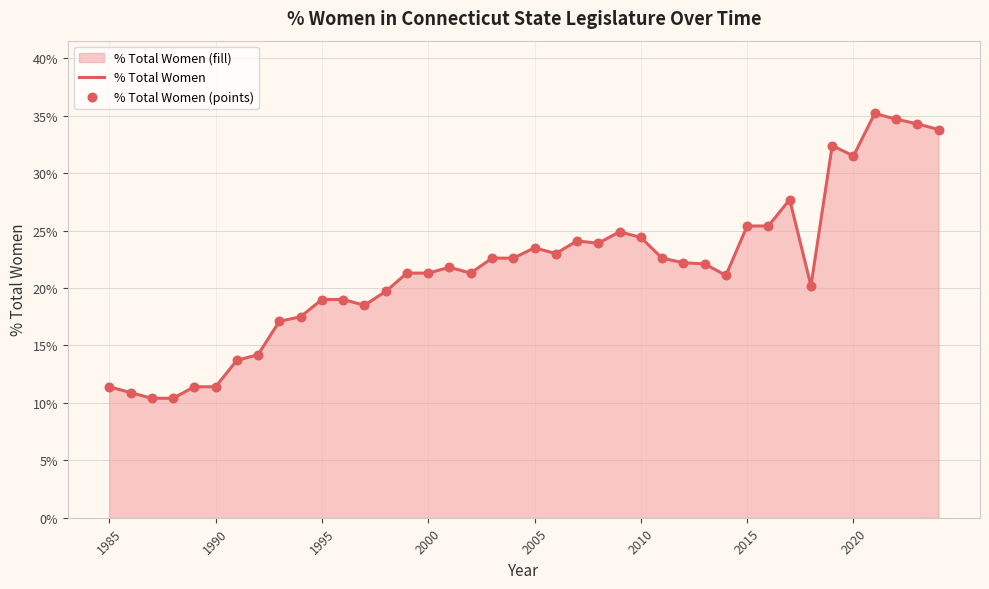

Which series reaches the maximum Y coordinate?

% Total Women